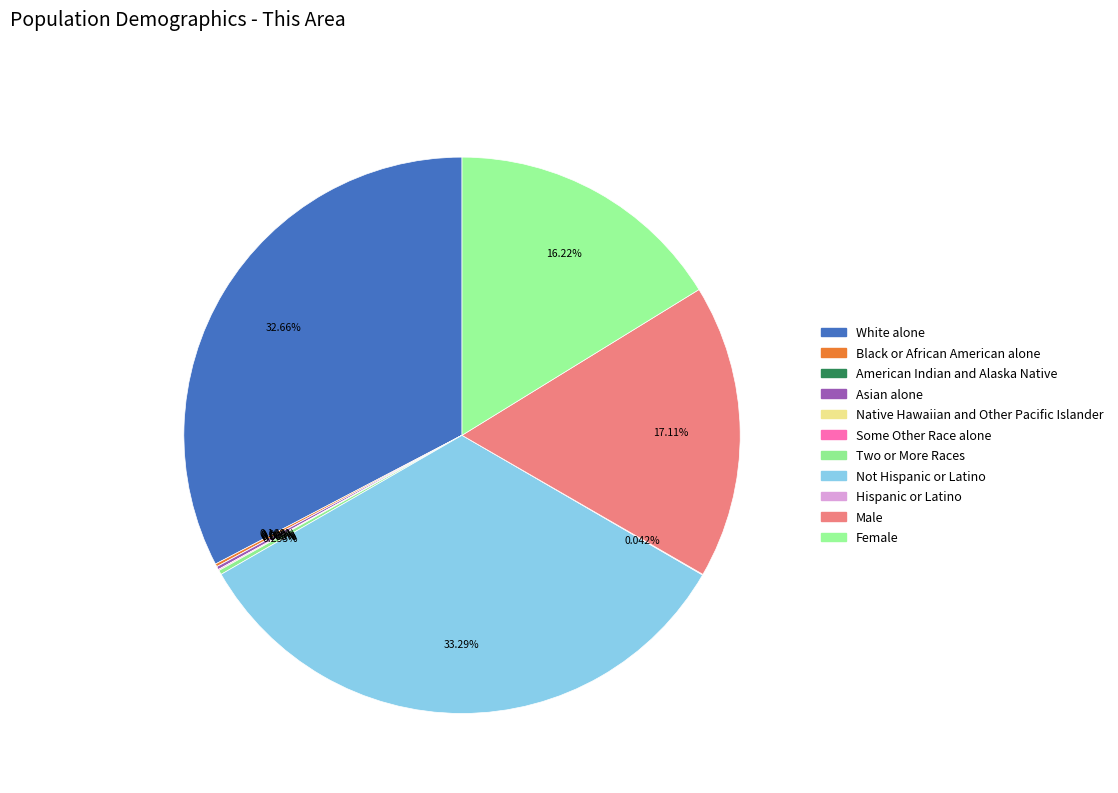

Which category has the smallest portion of the pie?

American Indian and Alaska Native